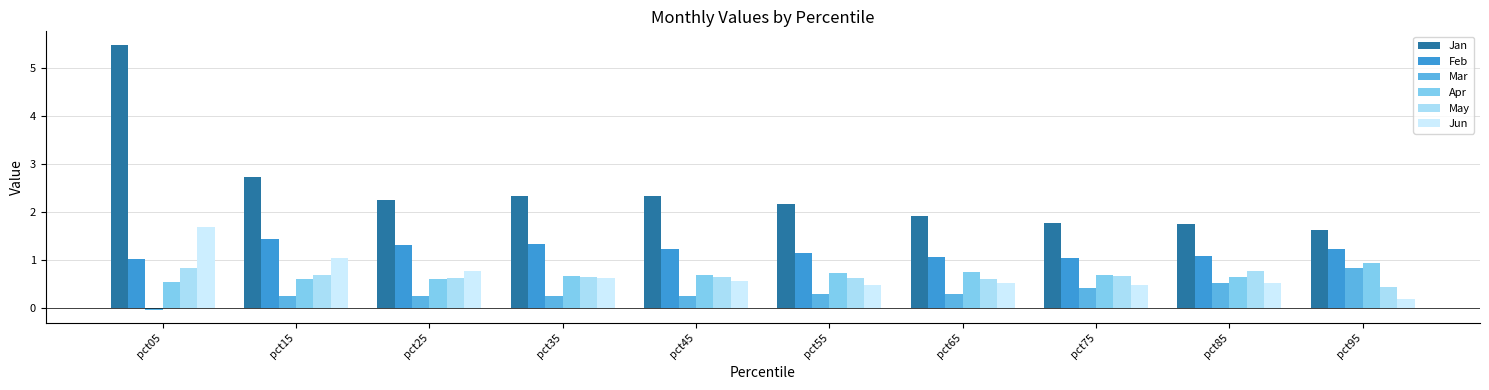

What is the sum of the Apr values at pct95 and pct85?

1.6